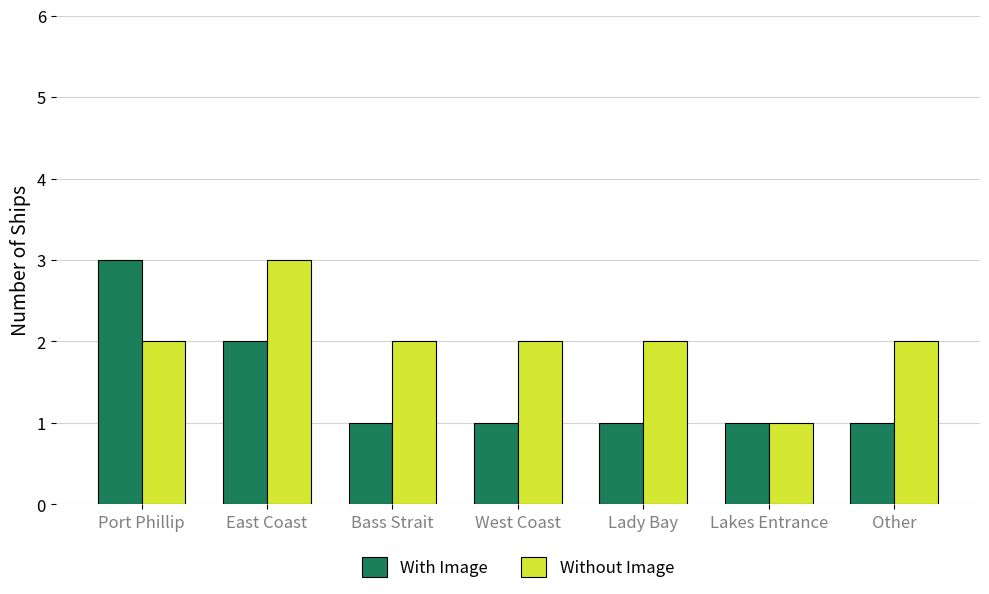

The With Image series shows 2 at East Coast. True or false?

True